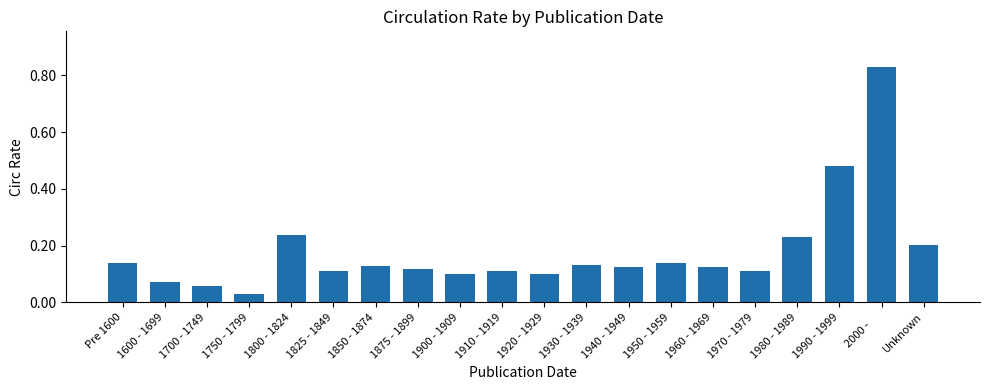

What is the sum of all values?

3.6